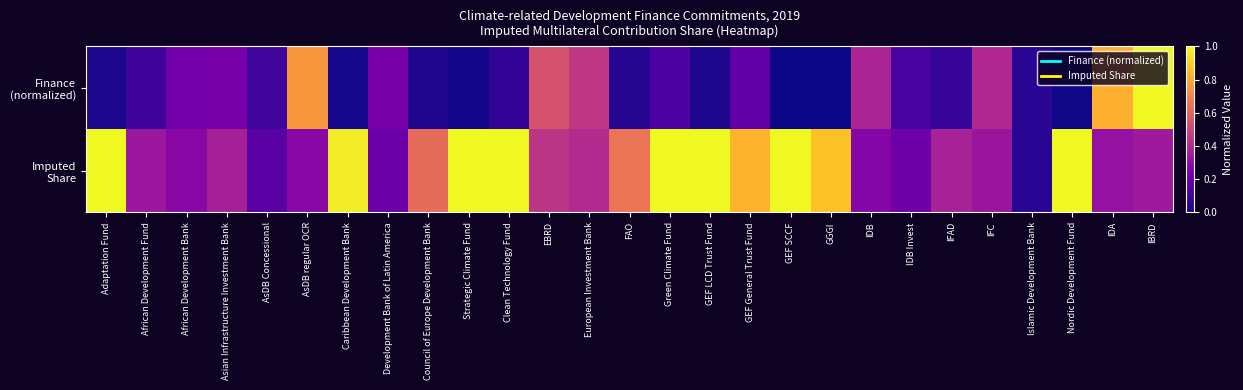

Rank the series by their maximum value, from lowest to highest.

Finance (normalized), Imputed Share